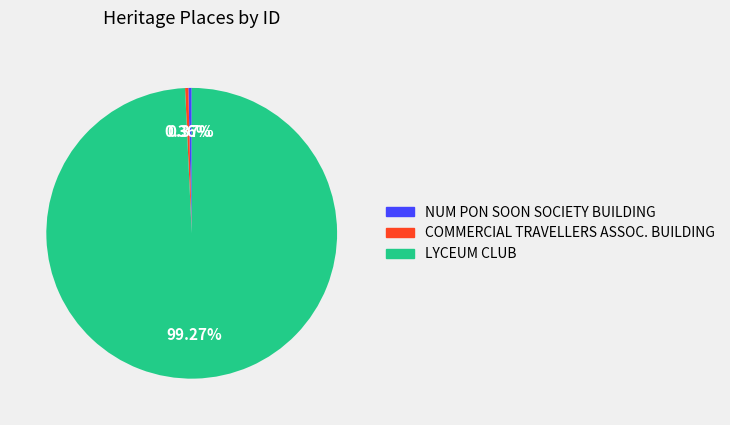

Is there a majority slice in this chart?

Yes